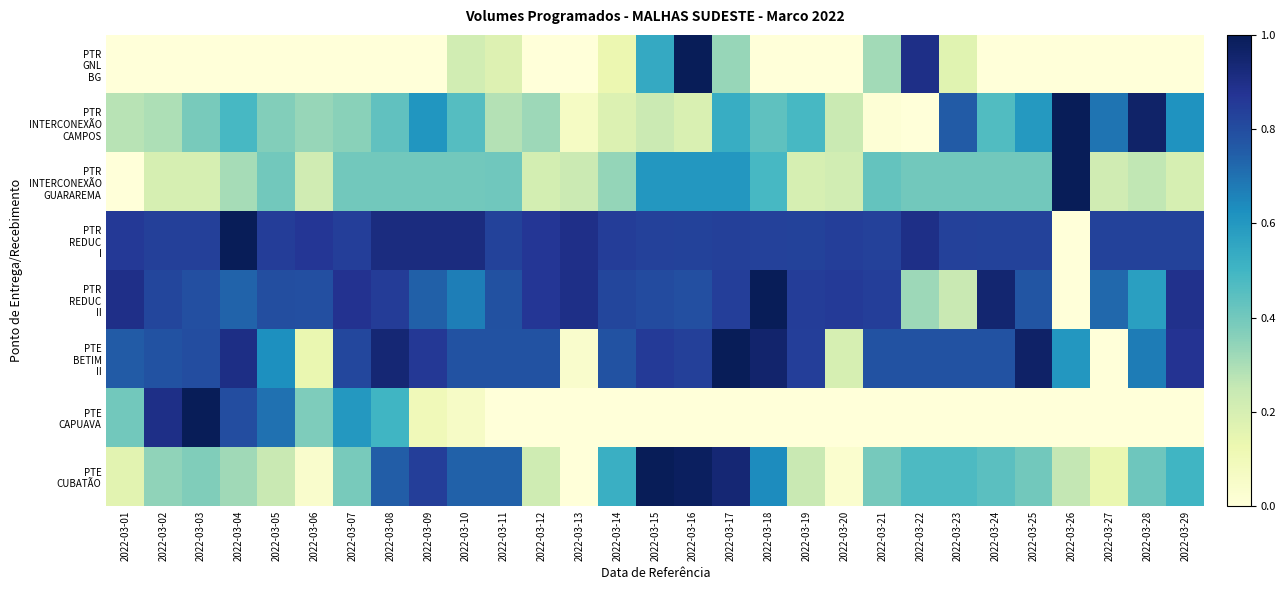

At 2022-03-19, list the series in order from largest to smallest.

PTR REDUC II, PTE BETIM II, PTR REDUC I, PTR INTERCONEXÃO CAMPOS, PTE CUBATÃO, PTR INTERCONEXÃO GUARAREMA, PTR GNL BG, PTE CAPUAVA